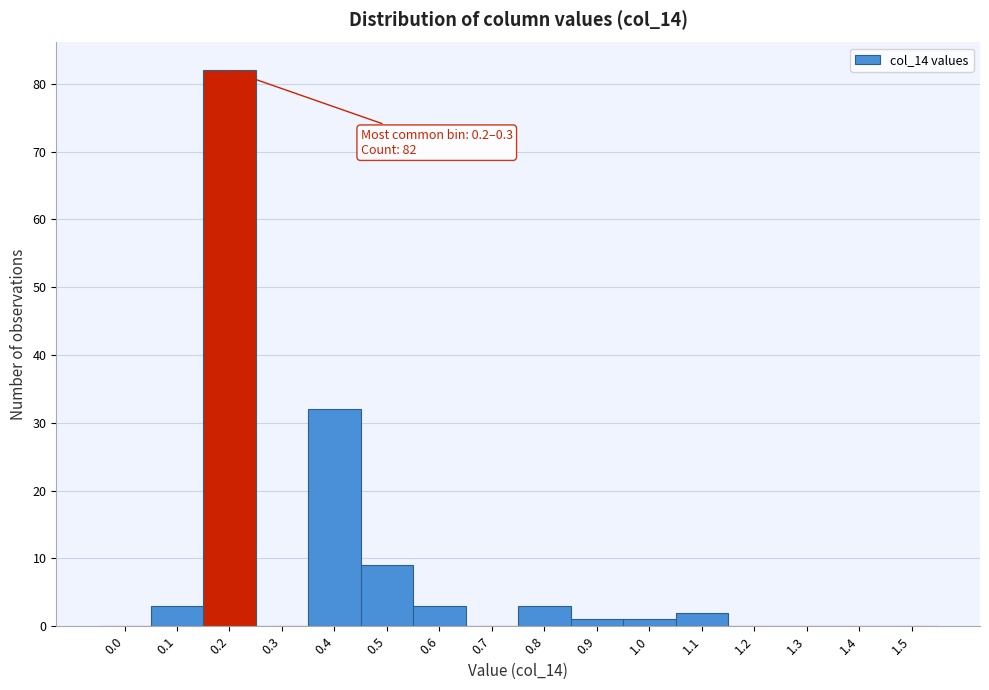

Reading left to right, what are all the values shown in this chart?

0.0=0	0.1=3	0.2=82	0.3=0	0.4=32	0.5=9	0.6=3	0.7=0	0.8=3	0.9=1	1.0=1	1.1=2	1.2=0	1.3=0	1.4=0	1.5=0